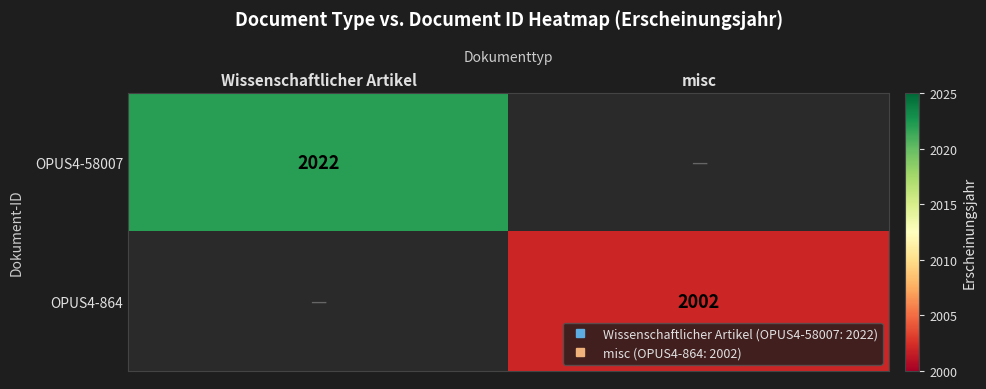

What is the greatest value displayed?

2022.0